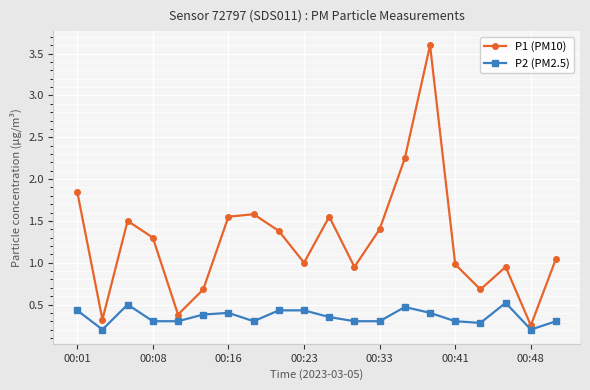

Which series has the widest spread of values?

P1 (PM10)